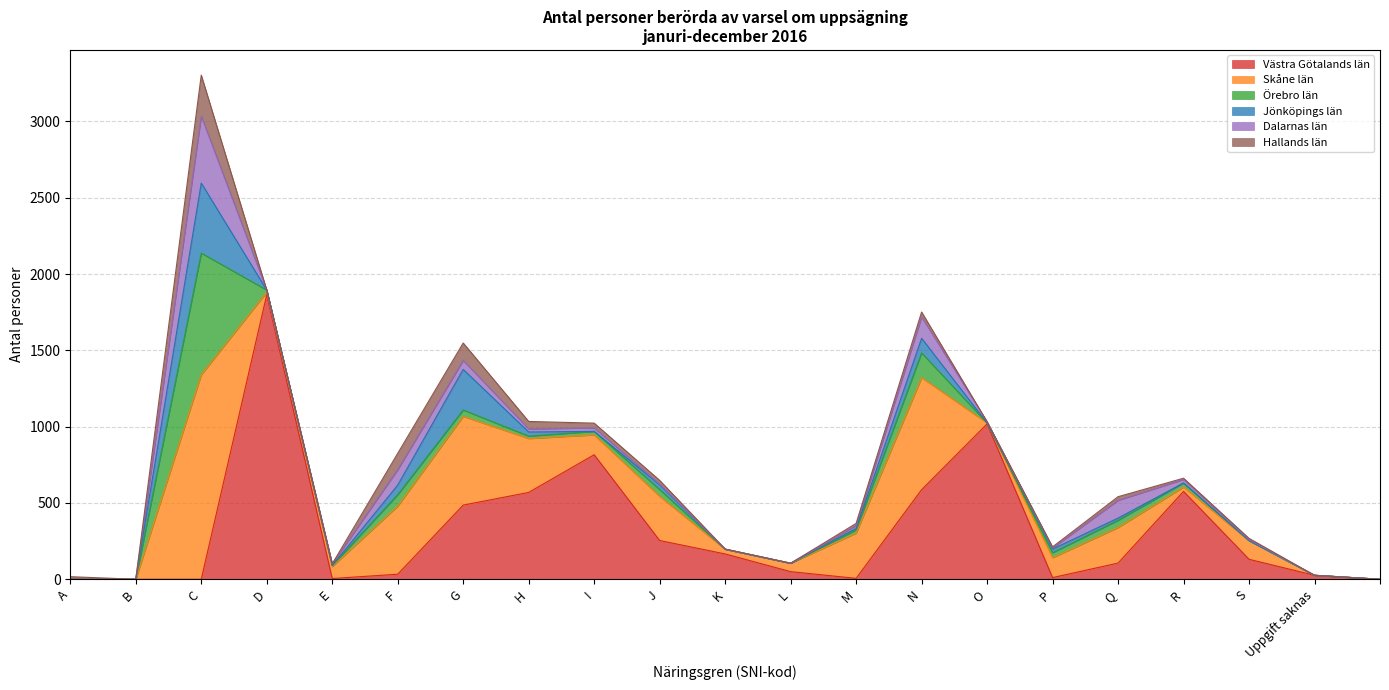

Where is the first local minimum for Hallands län?

B